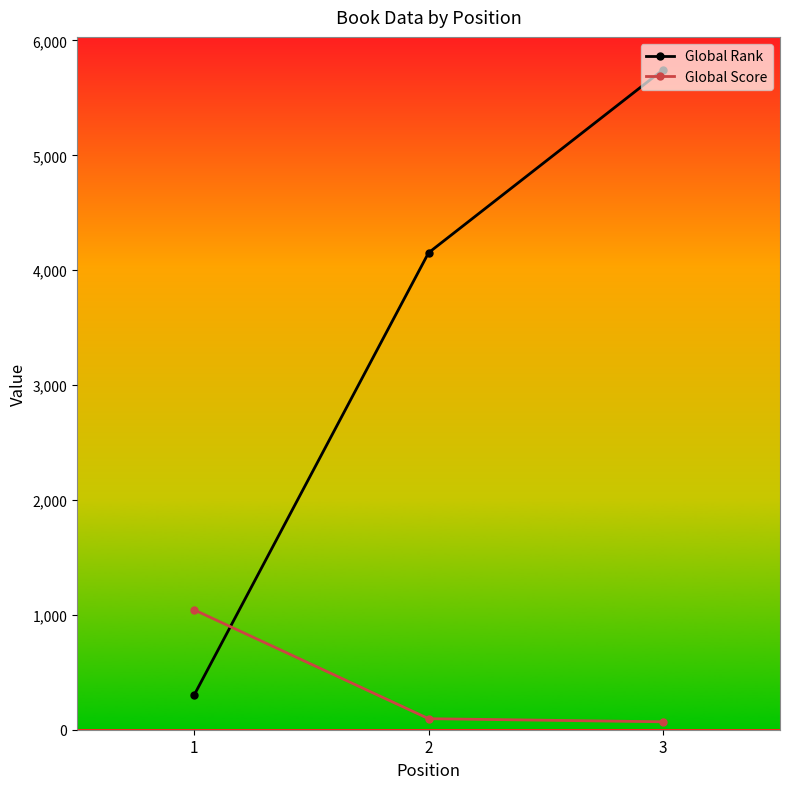

Which category has the highest value in the Global Rank series?

3